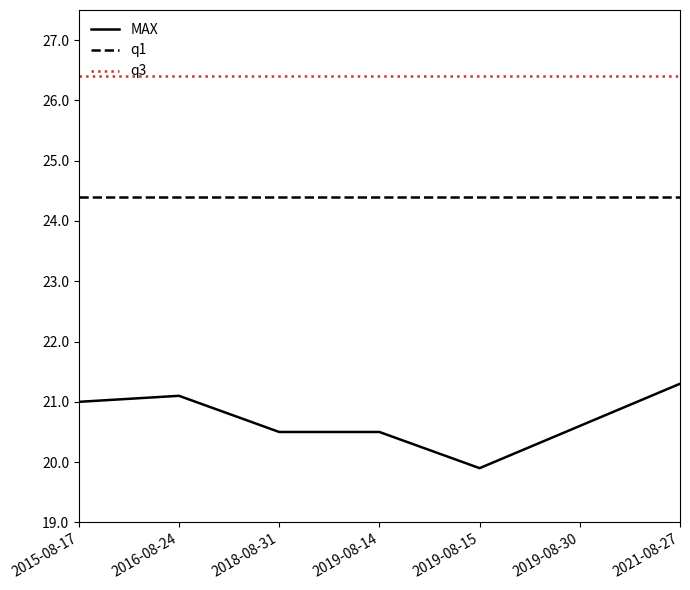

How many lines are shown in the chart?

3